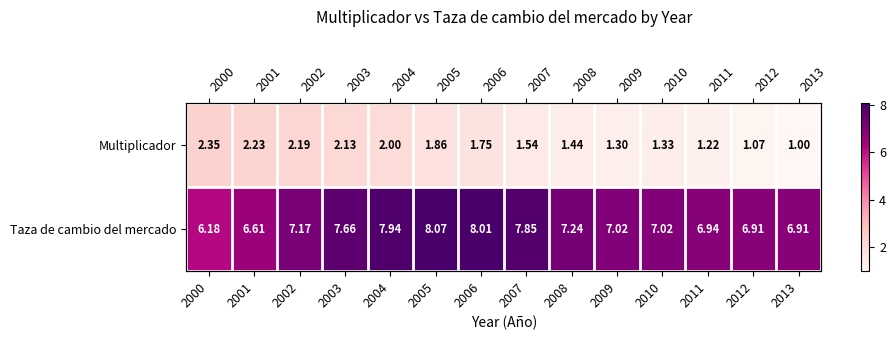

Which has a higher value, 2007 or 2006?

2006